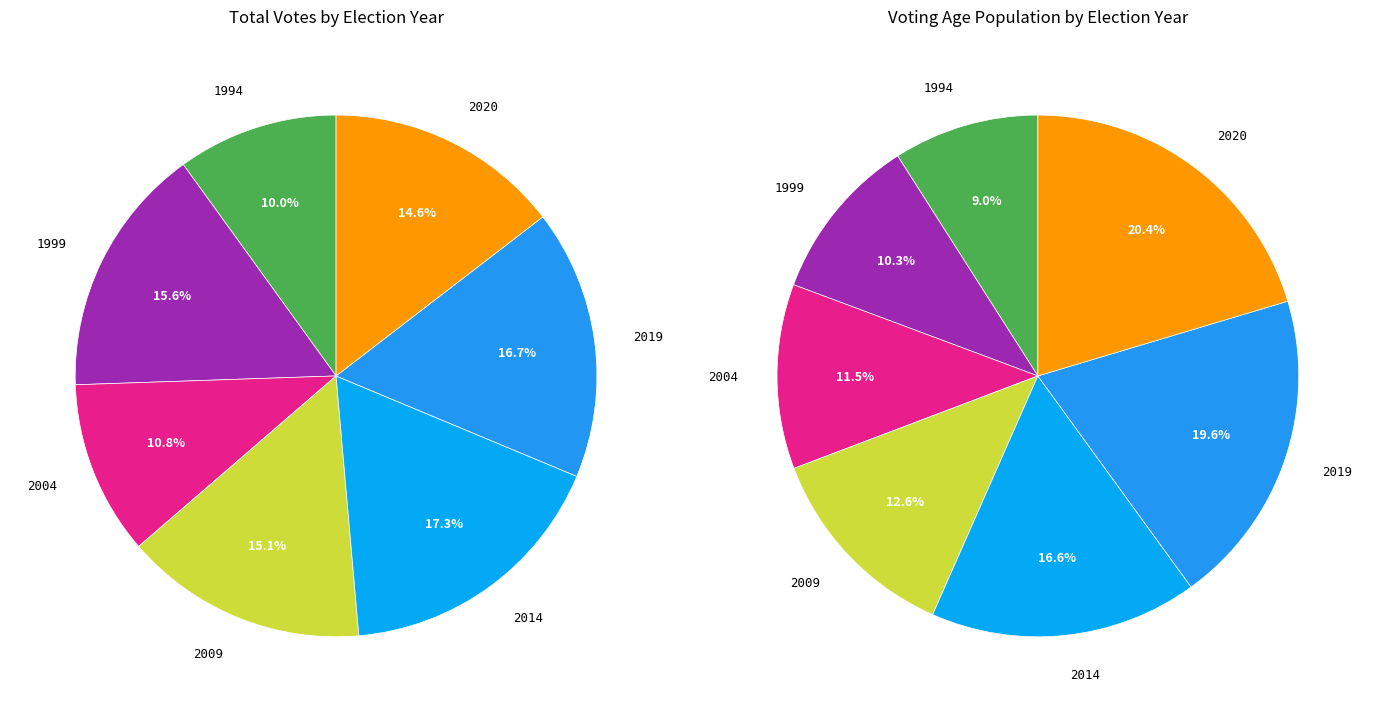

Which series changed the most between 4 and 5?

values_vap